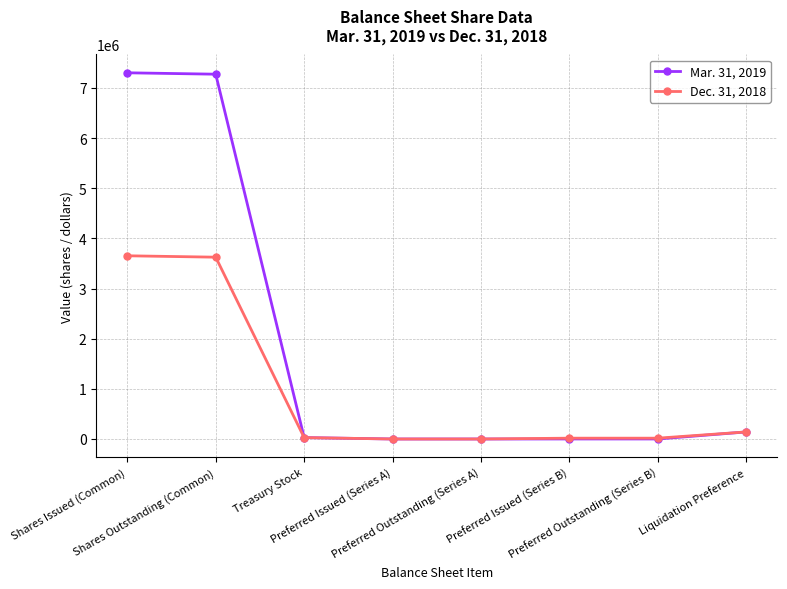

At how many categories does at least one series exceed 1355708?

2